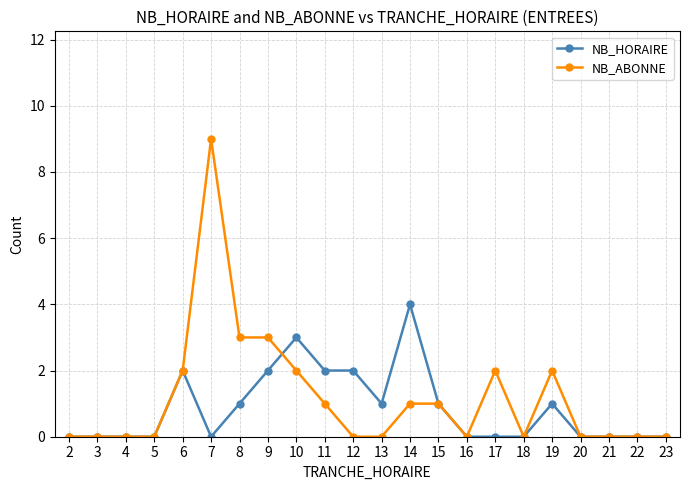

What is the difference between the maximum and second lowest values in the NB_HORAIRE series?

4